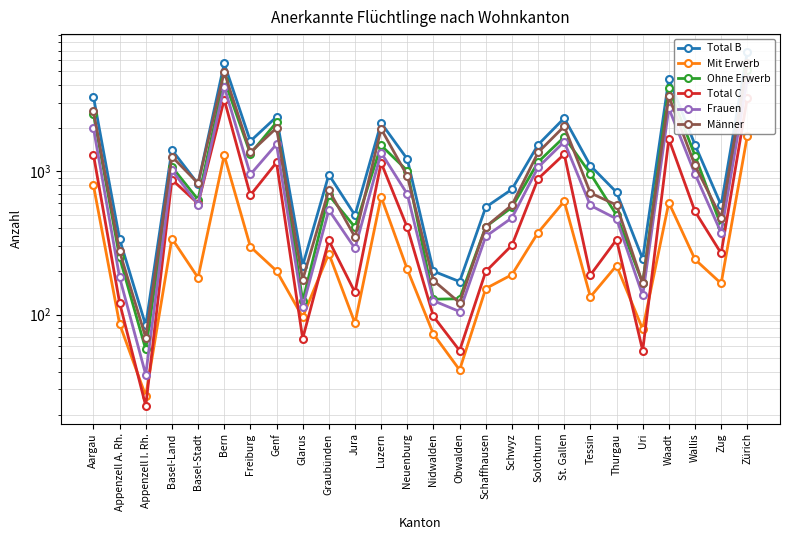

What are all the series names shown in the legend?

Total B, Mit Erwerb, Ohne Erwerb, Total C, Frauen, Männer